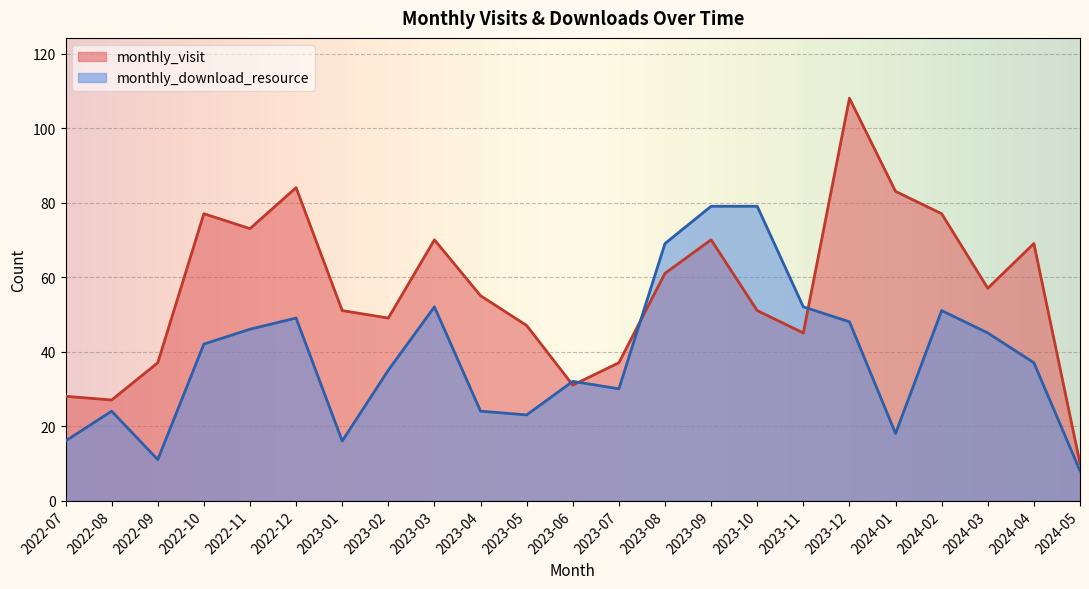

What are all the series names shown in the legend?

monthly_visit, monthly_download_resource